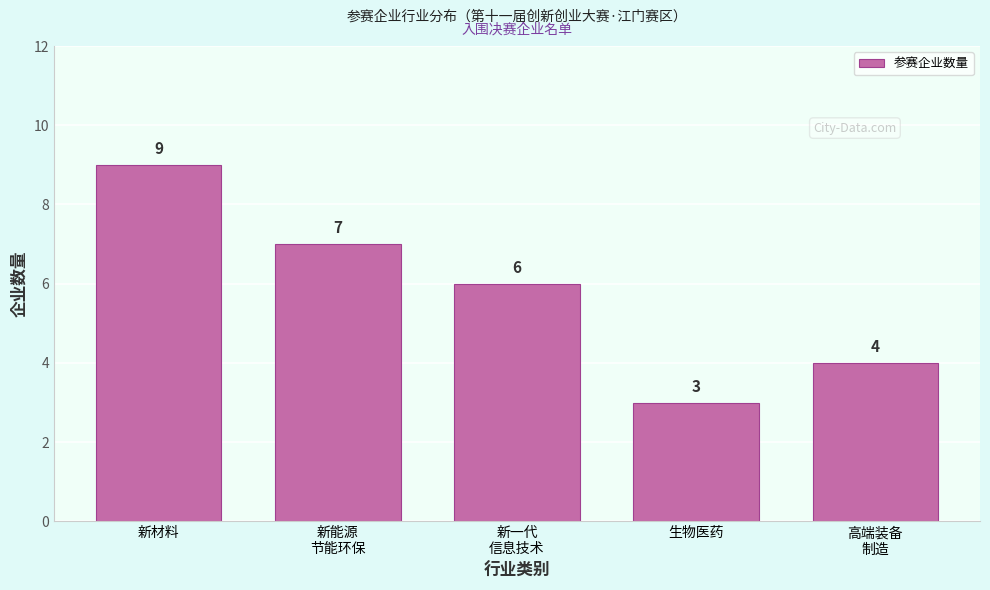

Reading left to right, extract all data points from this chart.

9	7	6	3	4